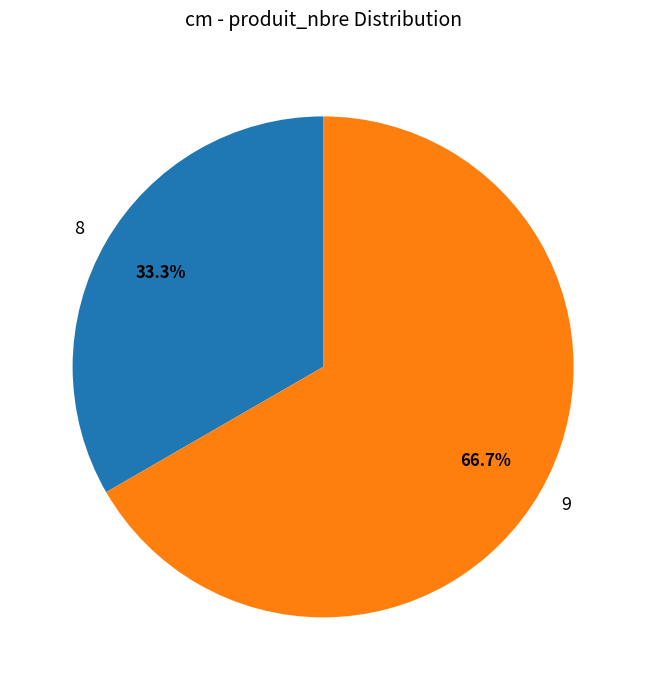

To the nearest percent, what is the difference between the largest and smallest slice percentages?

33%